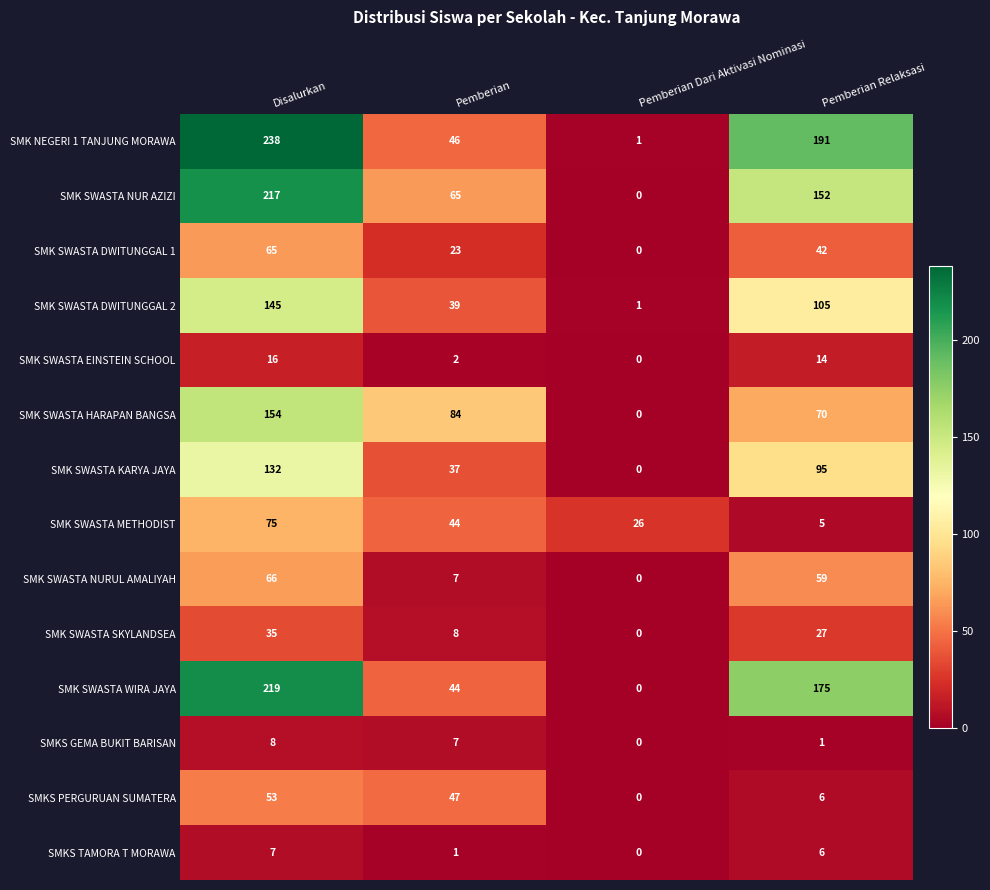

The value of SMK SWASTA EINSTEIN SCHOOL at Pemberian Relaksasi is 3. True or false?

False